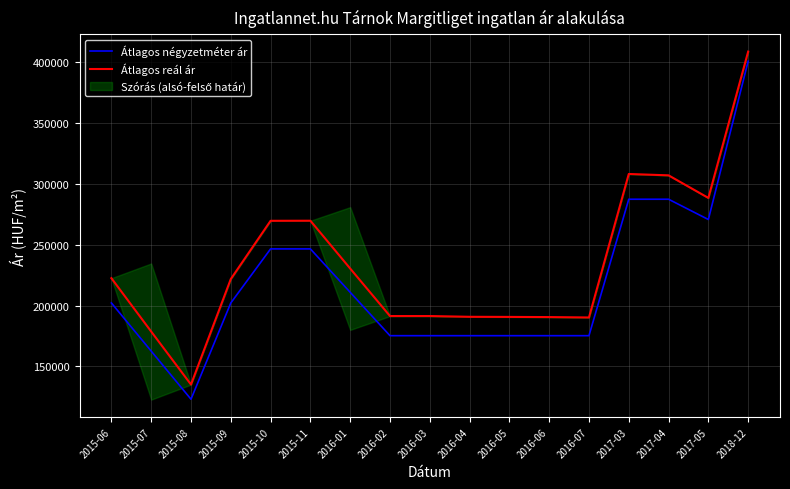

Is the value of Átlagos reál ár at 2015-06 greater than the value of Átlagos négyzetméter ár at 2016-02?

Yes